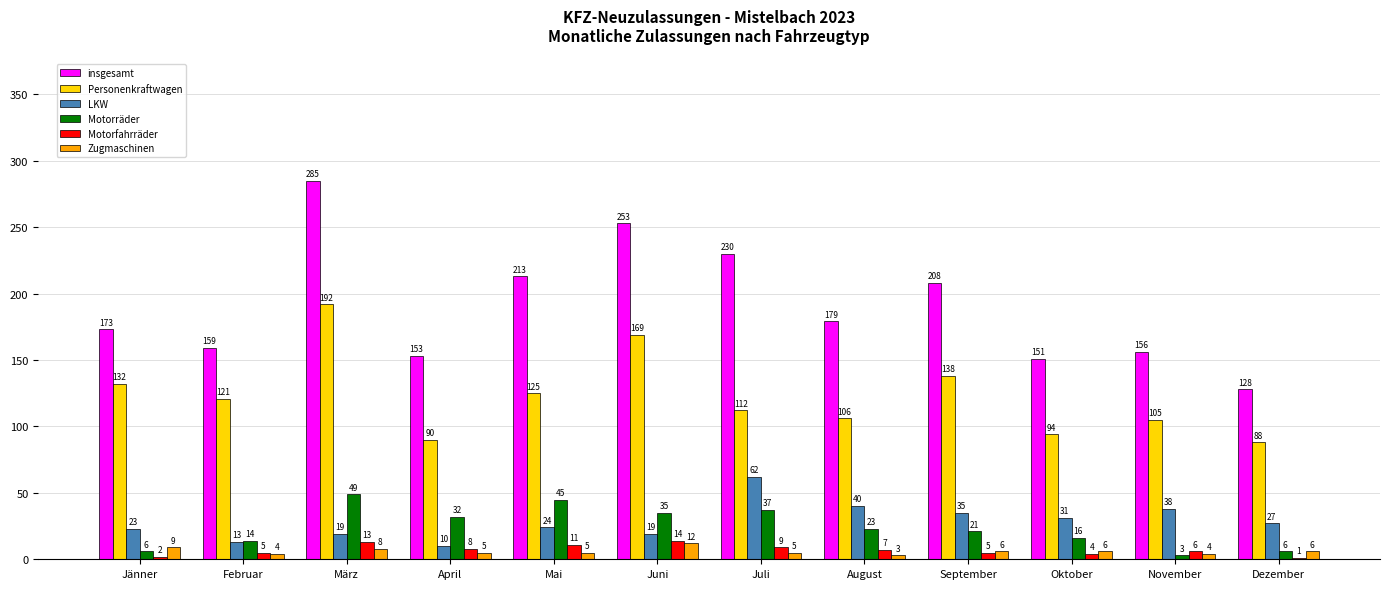

What is the approximate value of Motorräder at November?

3